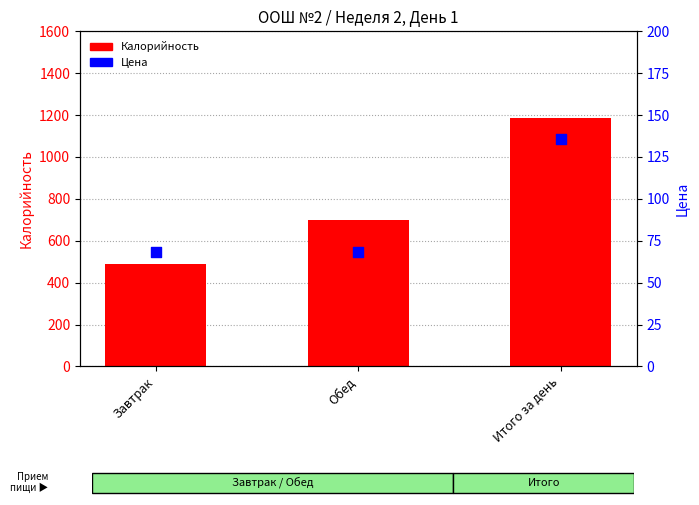

Which series has the largest total across all categories?

Калорийность